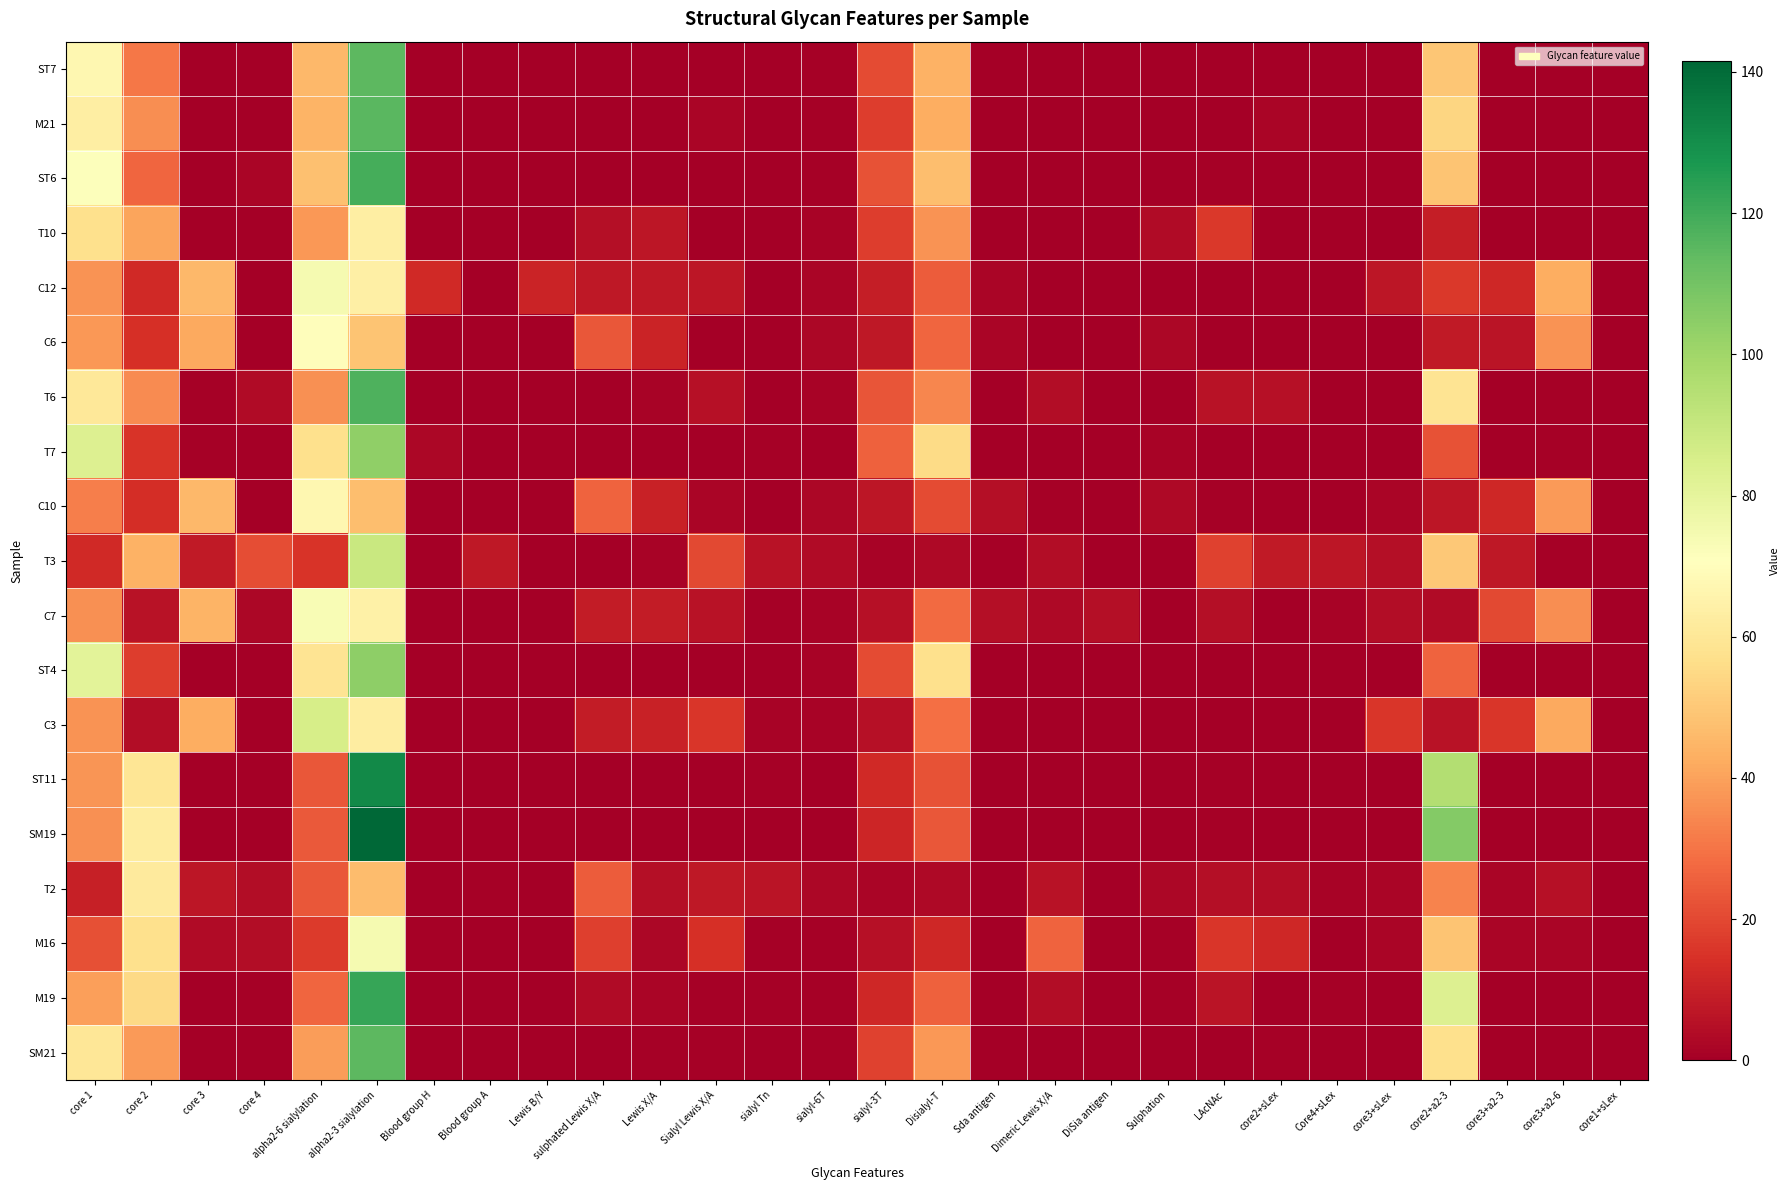

Which series has the largest range (max minus min)?

SM19